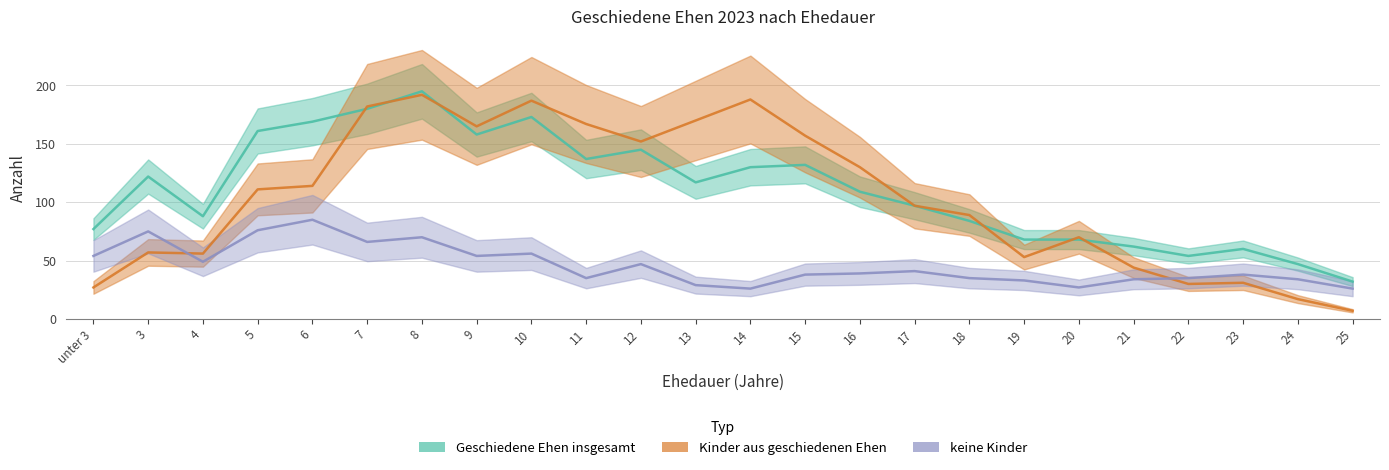

Rank the series by their maximum value, from lowest to highest.

keine Kinder, Kinder aus geschiedenen Ehen, Geschiedene Ehen insgesamt